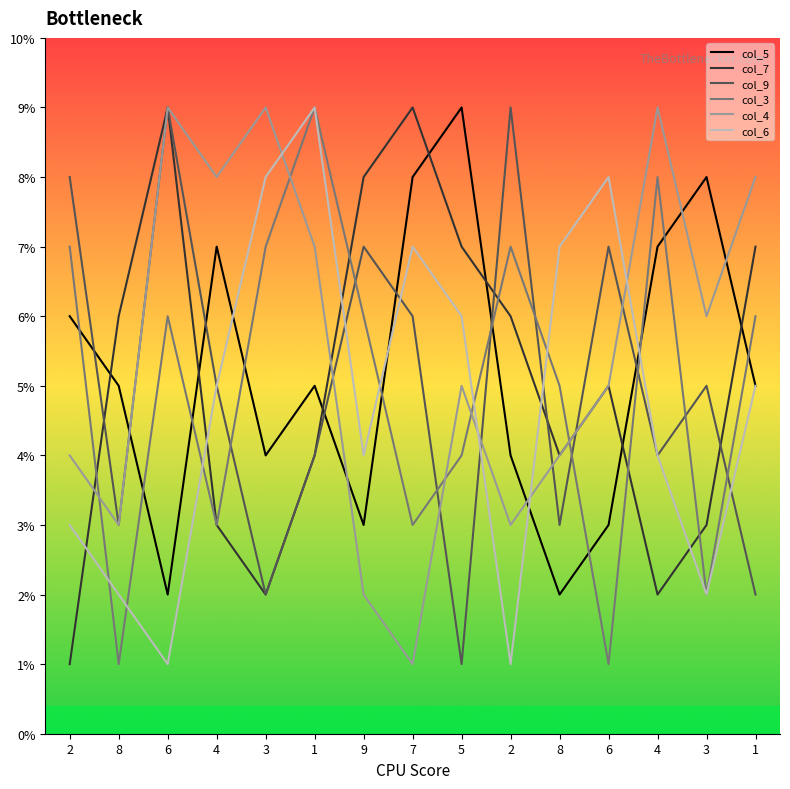

What is the sum of all col_3 values?

75